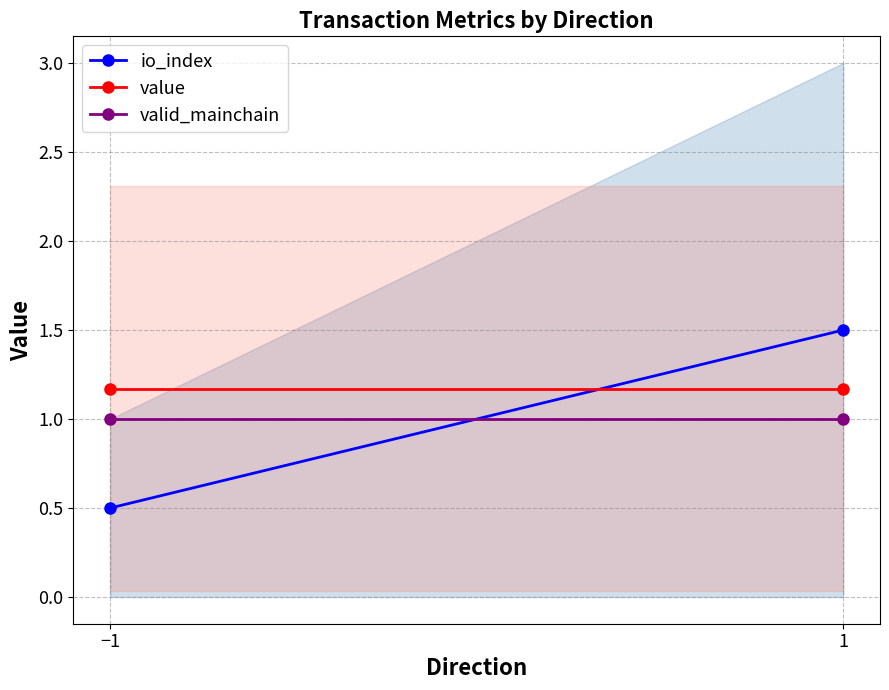

What are all the series names shown in the legend?

io_index, value, valid_mainchain